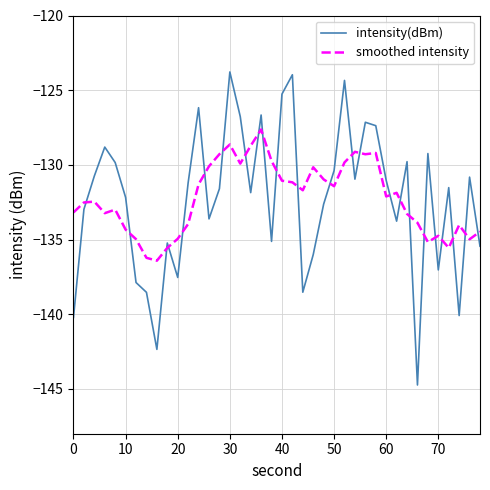

After their last crossing, which series has the higher values: smoothed intensity or intensity(dBm)?

smoothed intensity